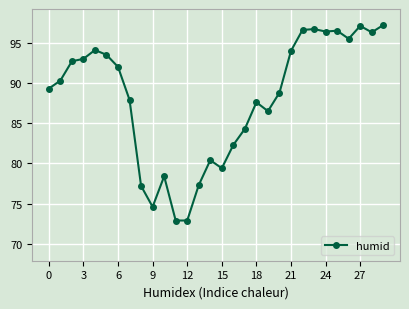

True or false: there are more than 0 points higher than both neighbors.

True